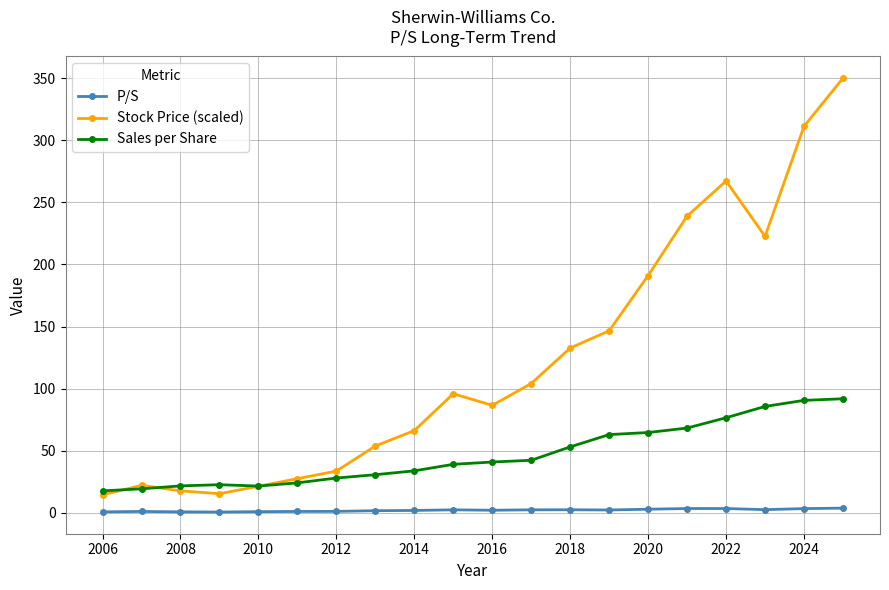

Which series has the widest spread of values?

Stock Price (scaled)